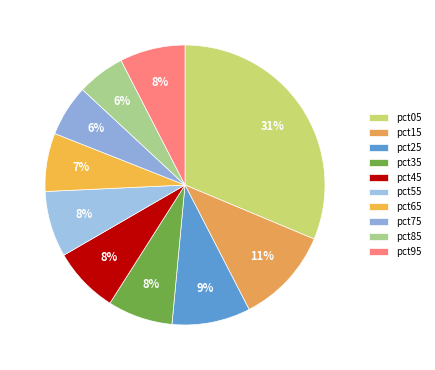

What percentage is NOT represented by pct55?

92.4%